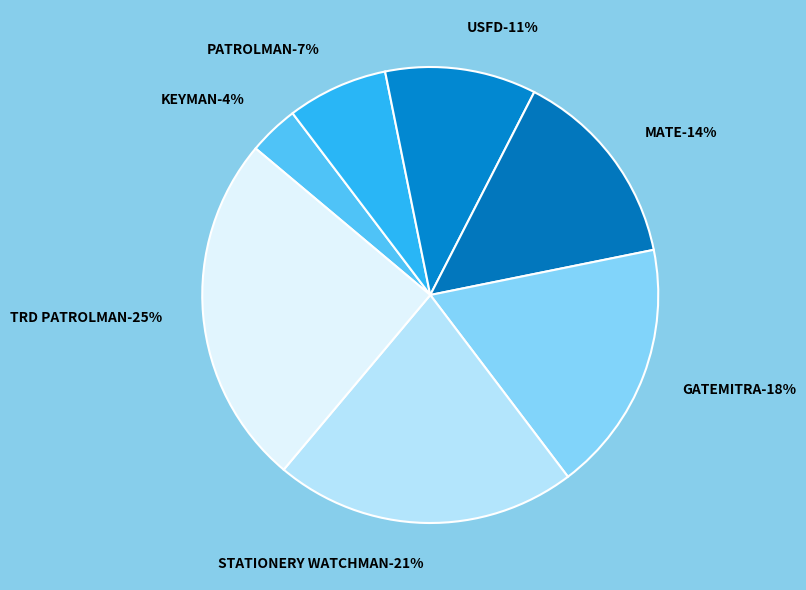

Does KEYMAN represent more than half of the total?

No